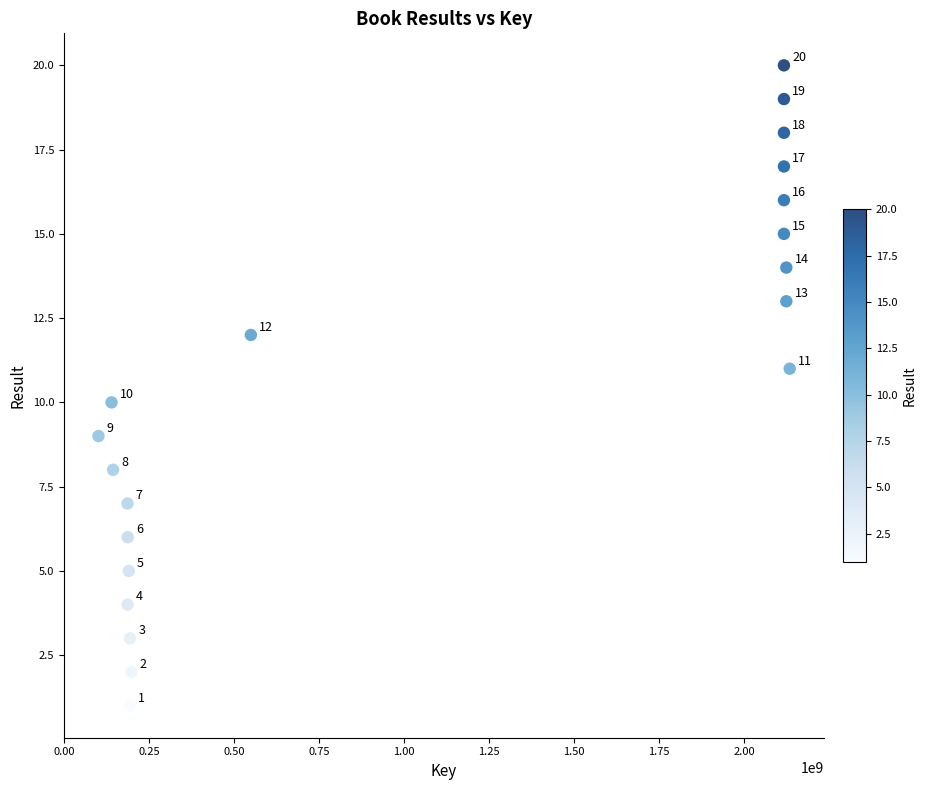

What is the range of X values (max minus min)?

2033994371